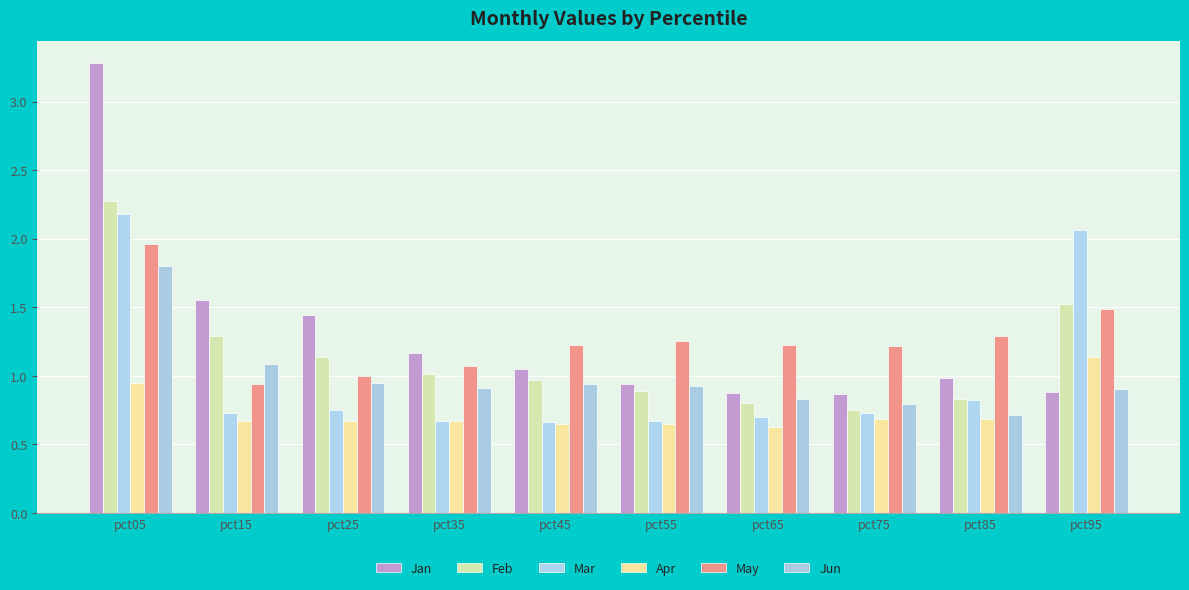

At which label is Mar closest to 1?

pct85